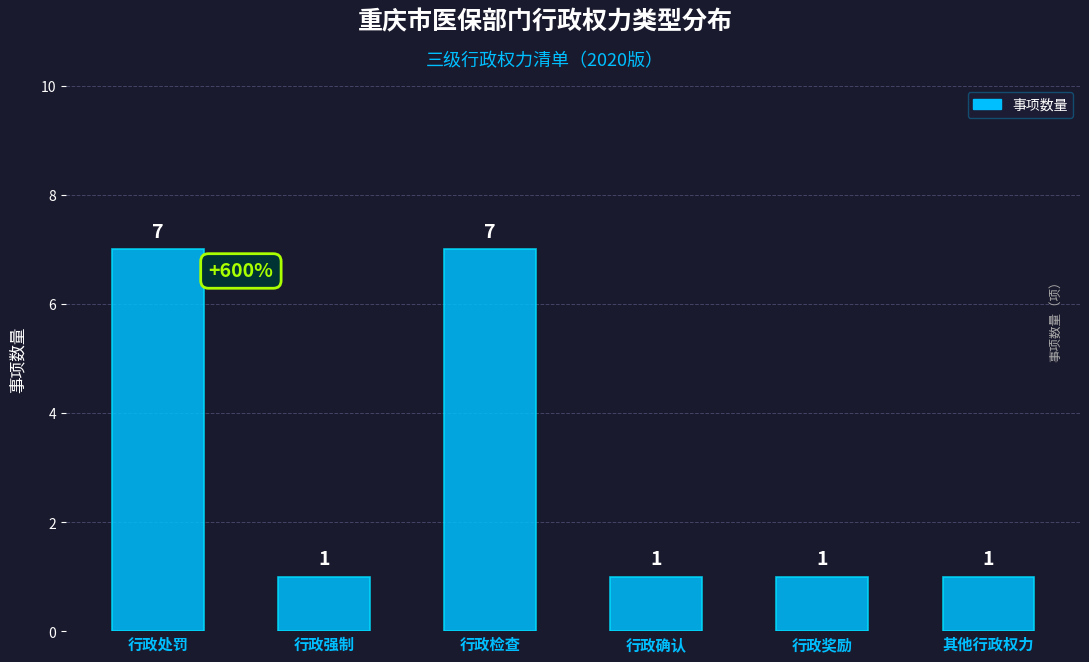

How many values exceed 1?

2